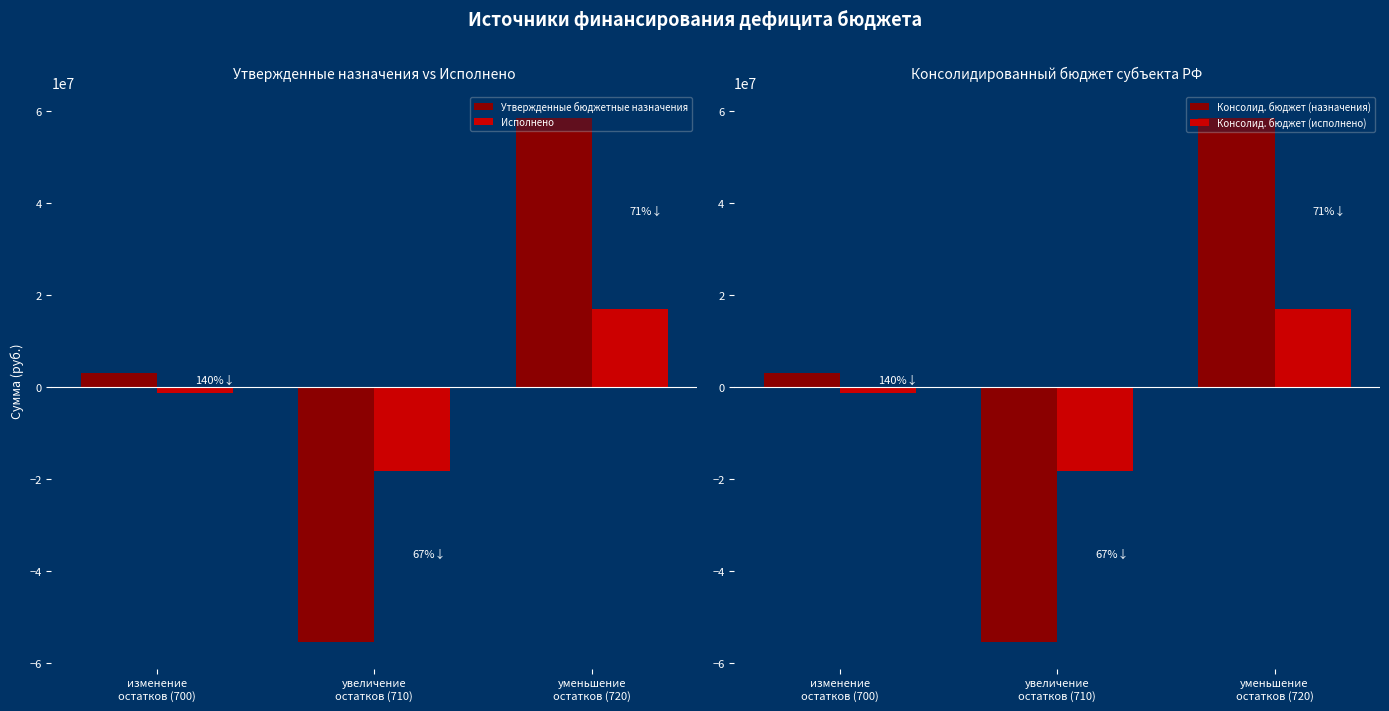

Between увеличение
остатков (710) and уменьшение
остатков (720), which series saw the biggest shift?

Утвержденные бюджетные назначения